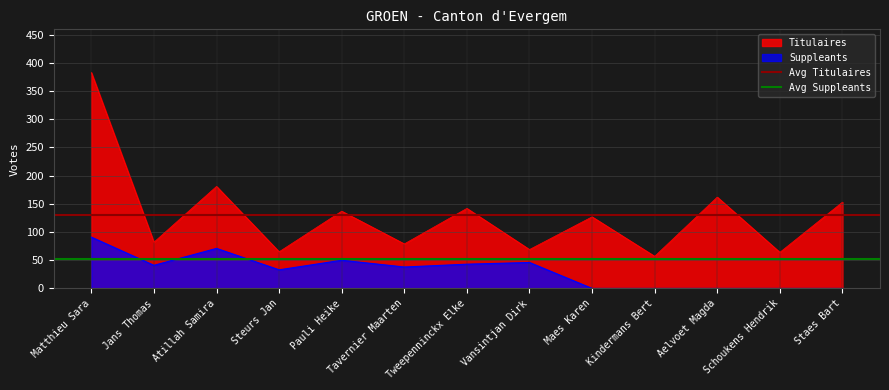

The value of Avg Titulaires at Jans Thomas is 130.8. True or false?

True